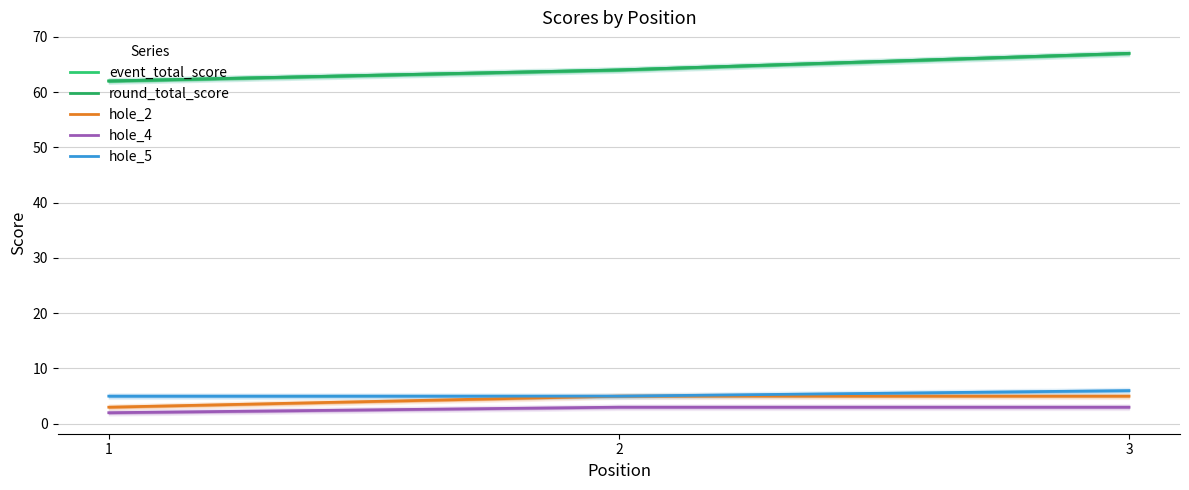

At how many categories does at least one series exceed 27?

3